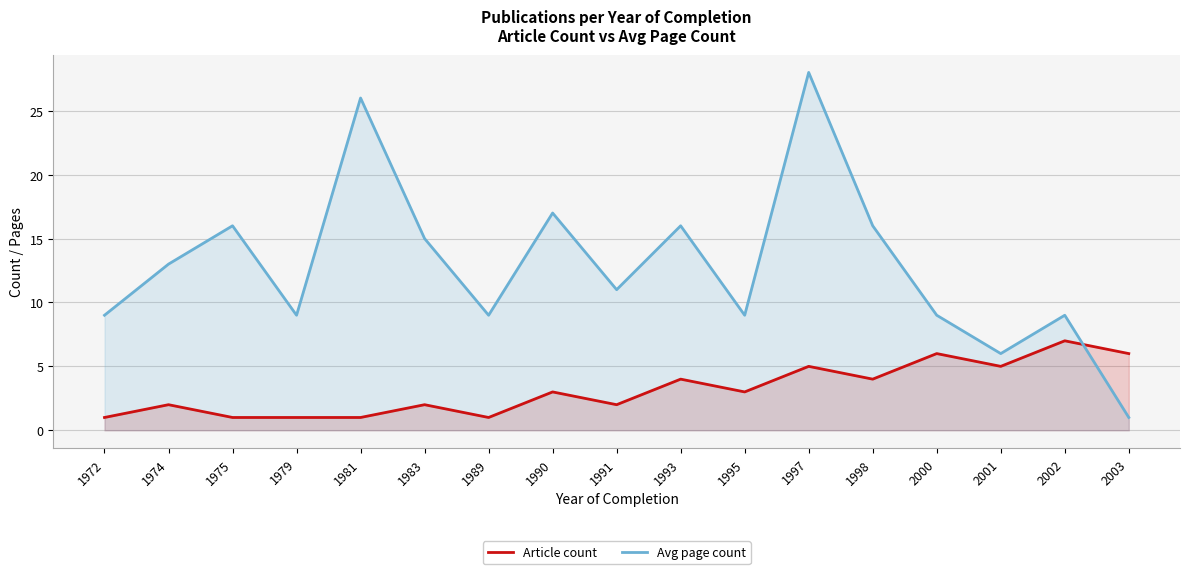

Reading left to right, extract all data points from this chart.

Article count: 1	2	1	1	1	2	1	3	2	4	3	5	4	6	5	7	6
Avg page count: 9	13	16	9	26	15	9	17	11	16	9	28	16	9	6	9	1